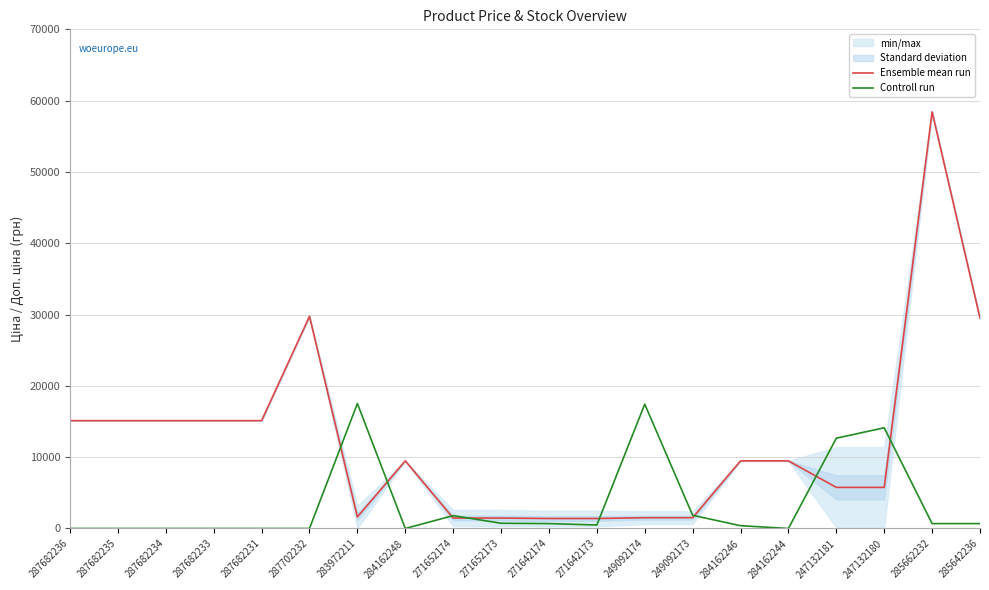

At which label does Ensemble mean run reach its minimum?

271642174